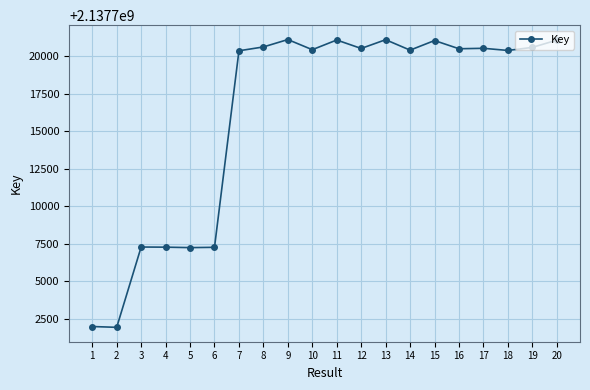

How many series are shown in this chart?

1